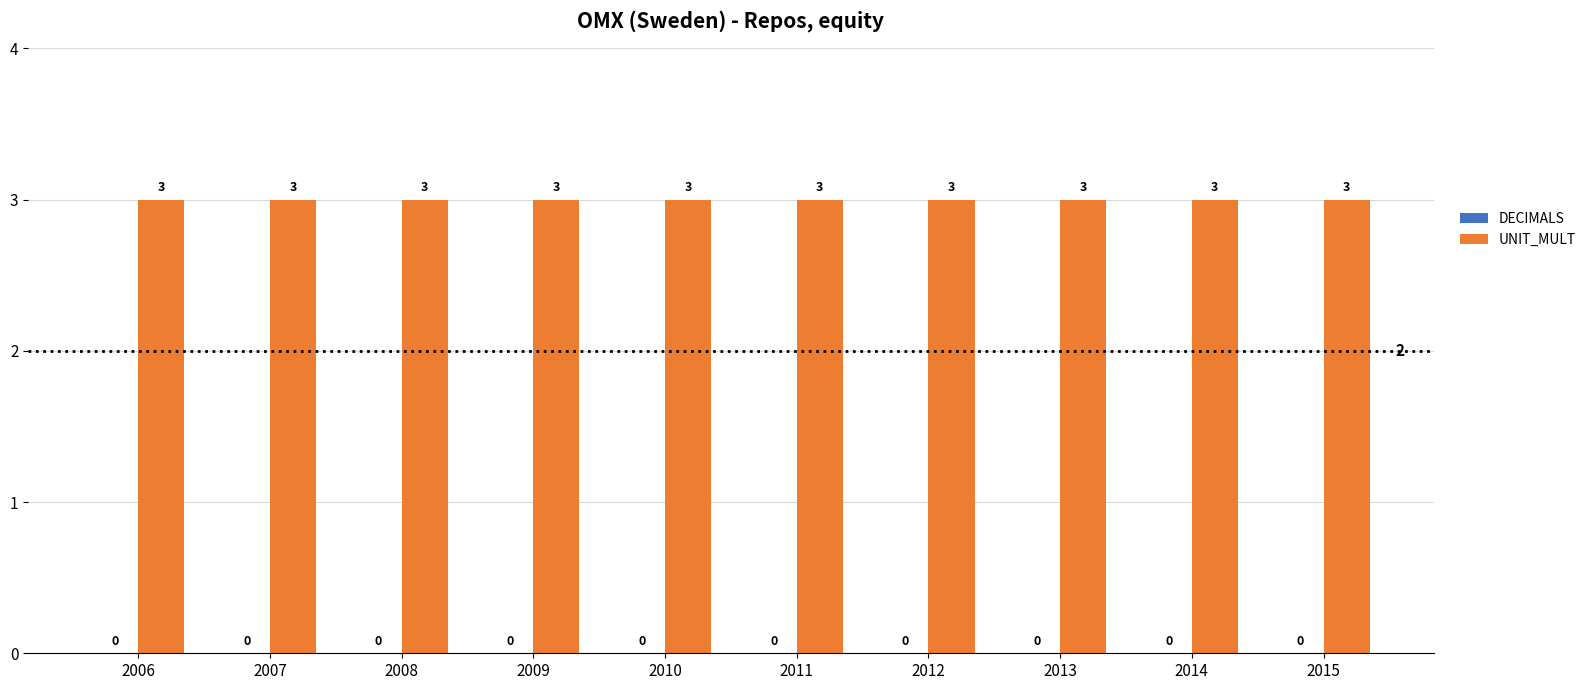

Is it true that UNIT_MULT equals 3 at 2011?

True